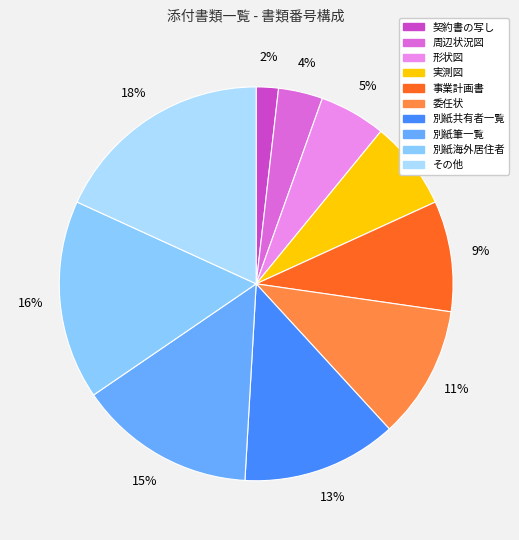

Does その他 represent more than half of the total?

No